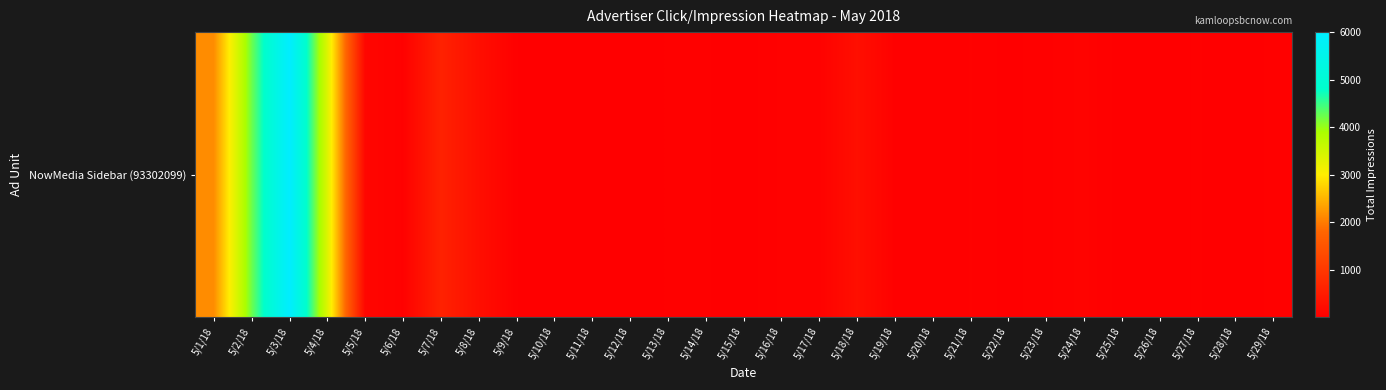

What is the sum of the values at 5/18/18 and 5/26/18?

294